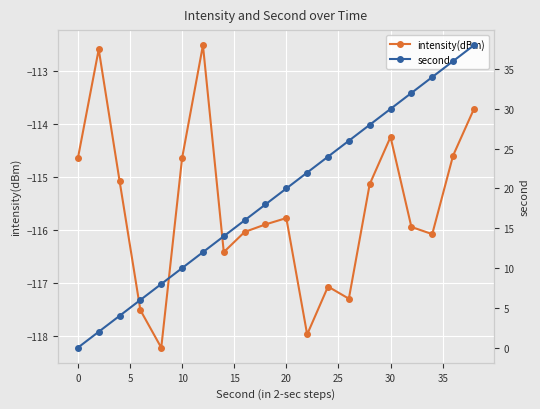

True or false: intensity(dBm) has more than 0 points higher than both neighbors.

True